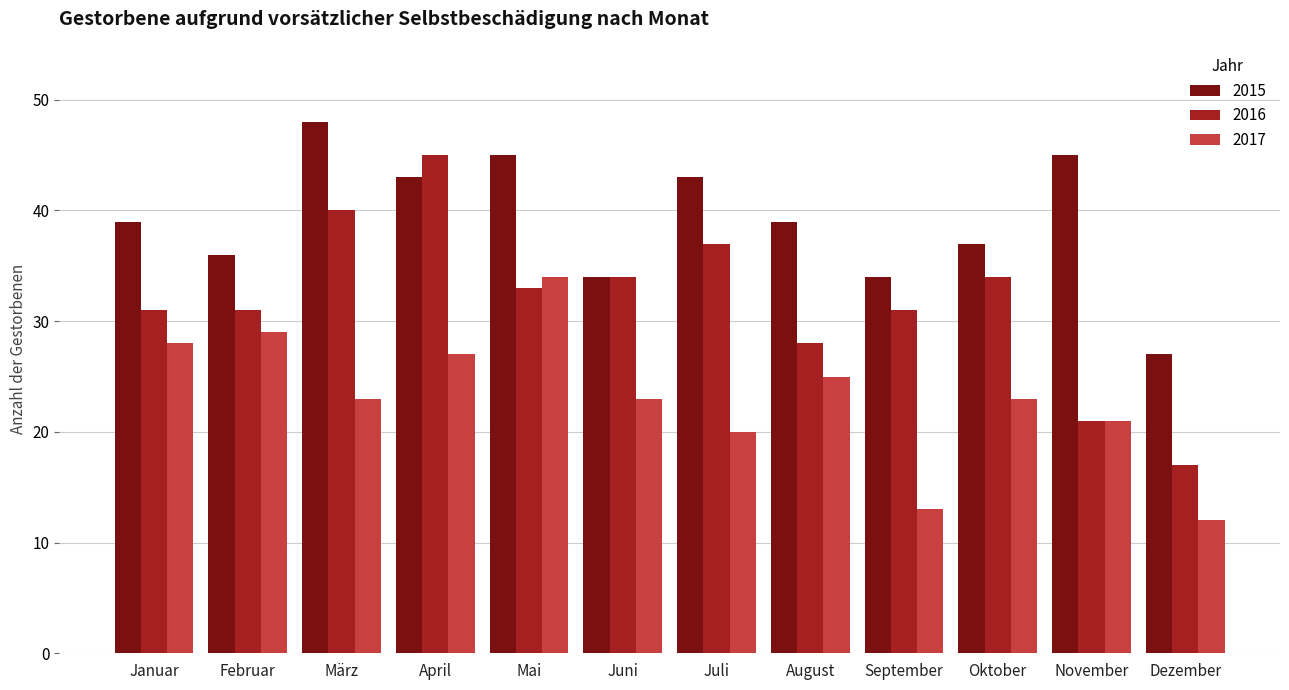

Which series has the largest total across all categories?

2015